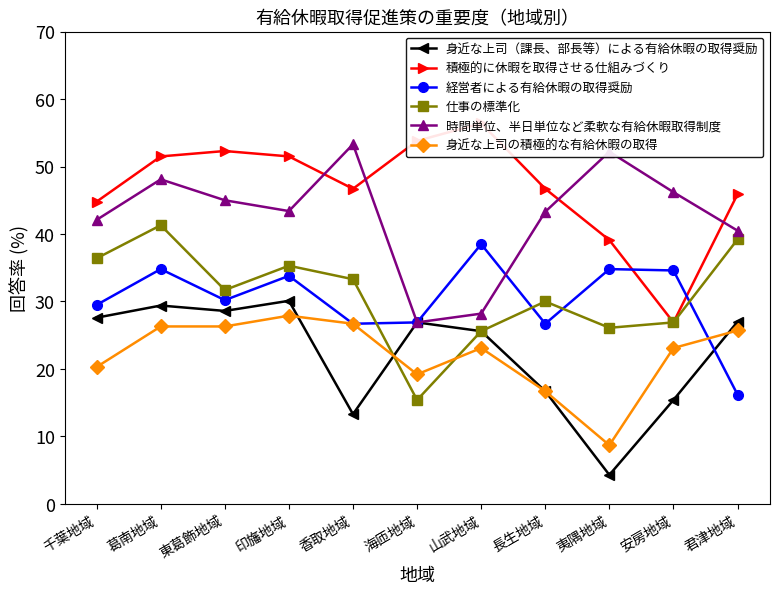

List the series in order of their peak value, highest first.

積極的に休暇を取得させる仕組みづくり, 時間単位、半日単位など柔軟な有給休暇取得制度, 仕事の標準化, 経営者による有給休暇の取得奨励, 身近な上司（課長、部長等）による有給休暇の取得奨励, 身近な上司の積極的な有給休暇の取得